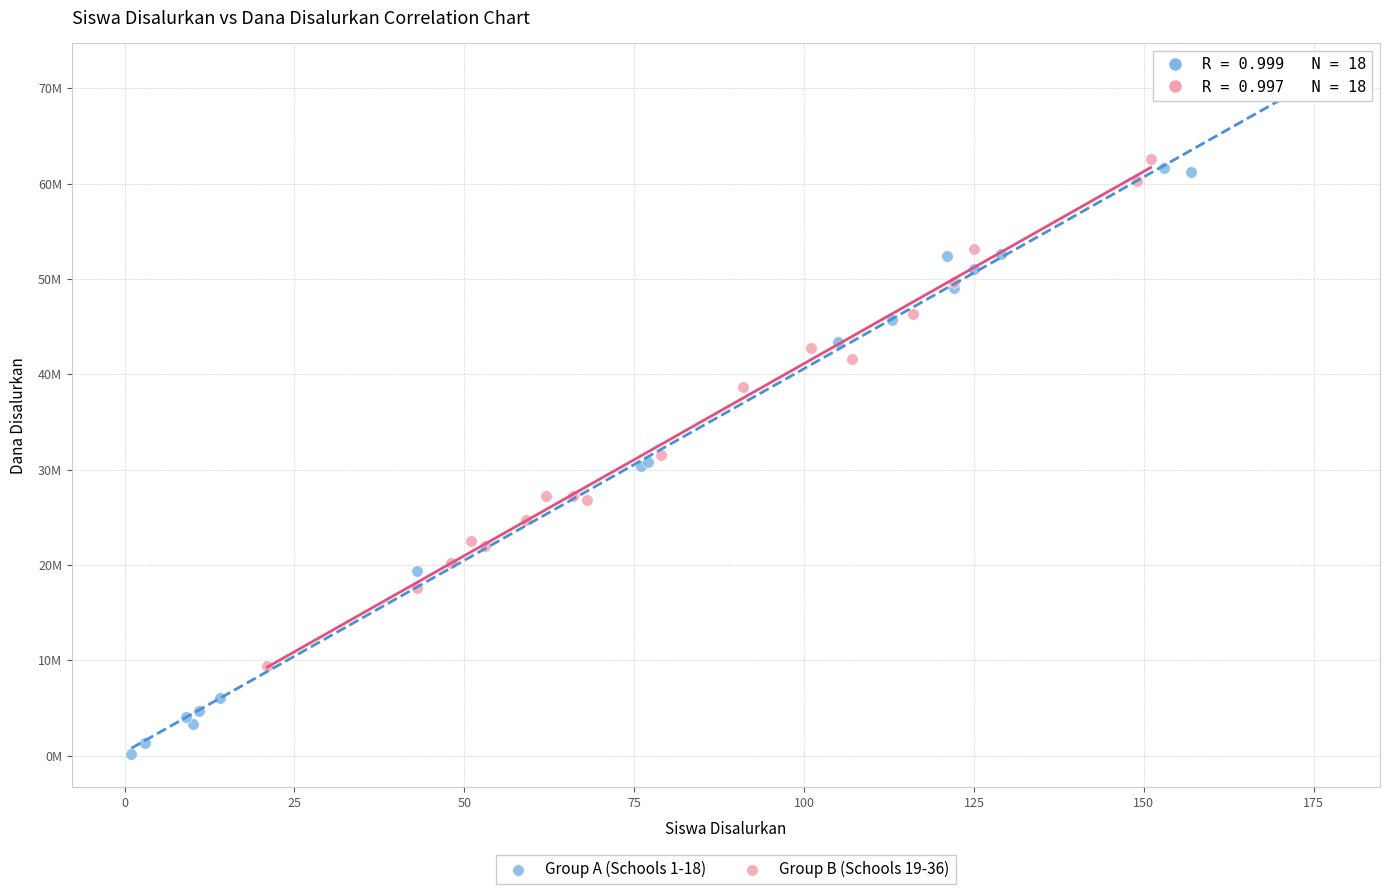

What are all the series names shown in the legend?

Group A (Schools 1-18), Group B (Schools 19-36)